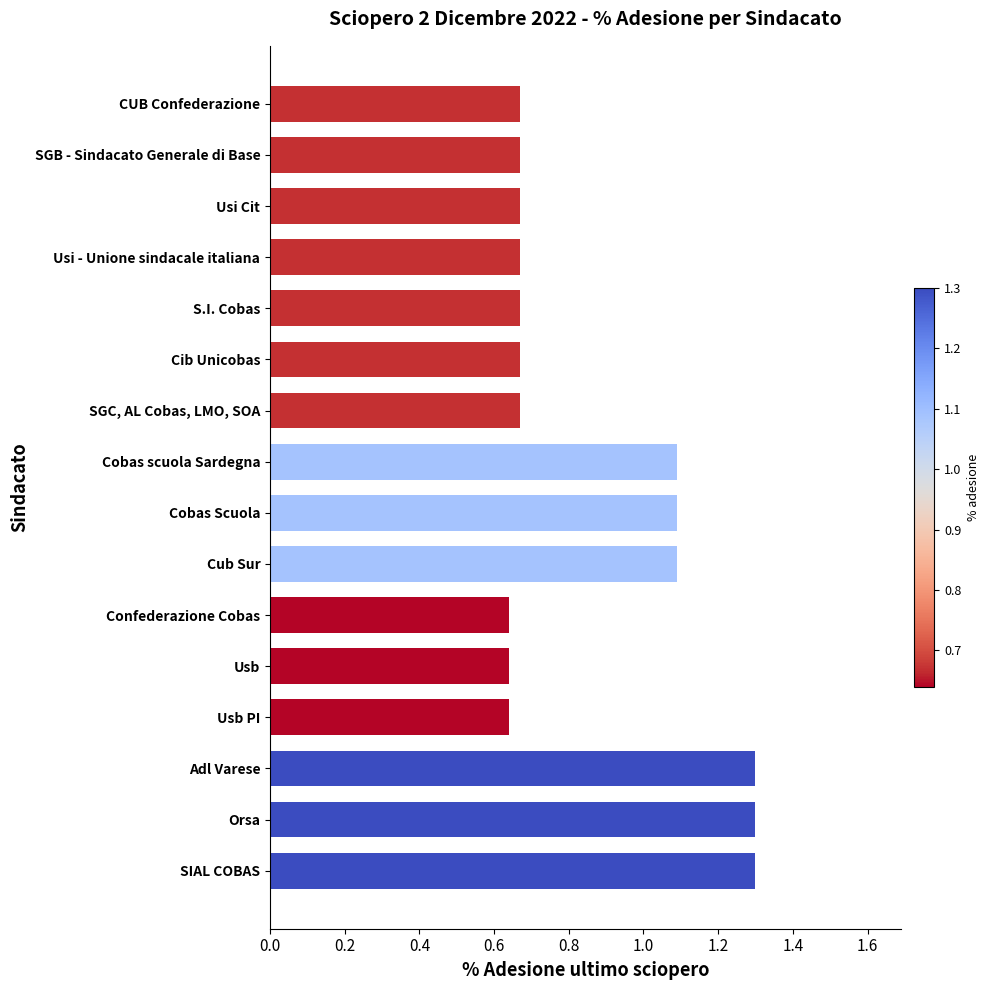

True or false: the data shows 1.9 at Cobas scuola Sardegna.

False